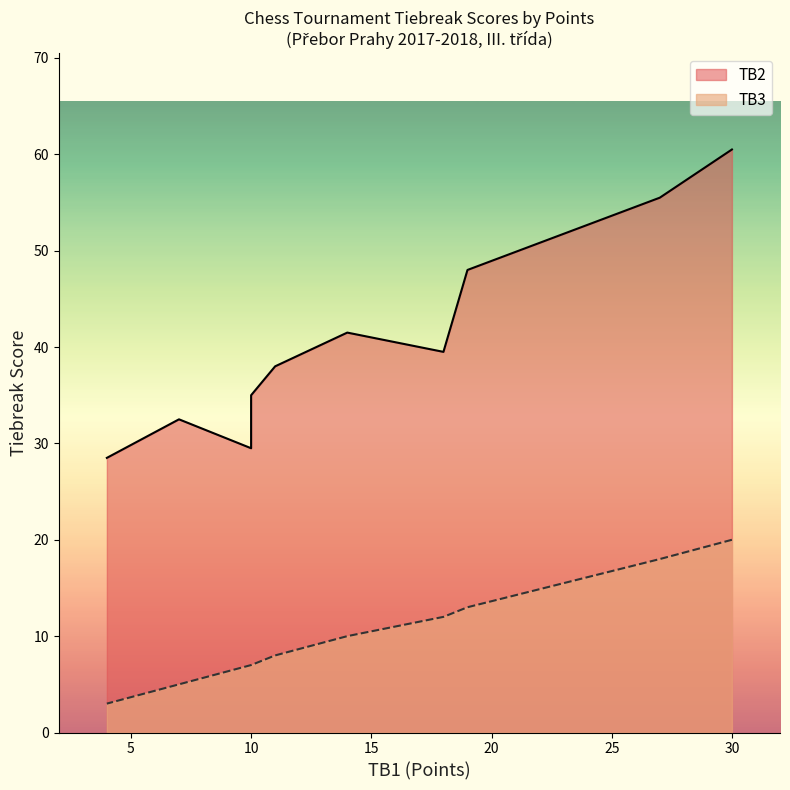

Is the value of TB3 at 10 greater than the value of TB2 at 14?

No